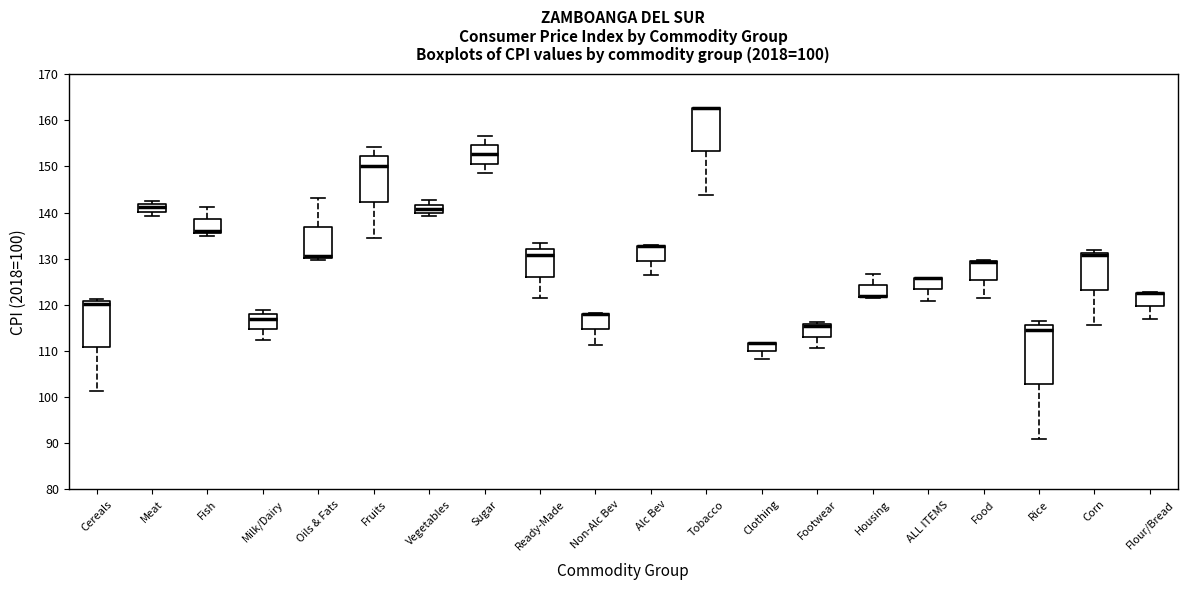

Which box is the tallest, from its lower edge to its upper edge?

Rice